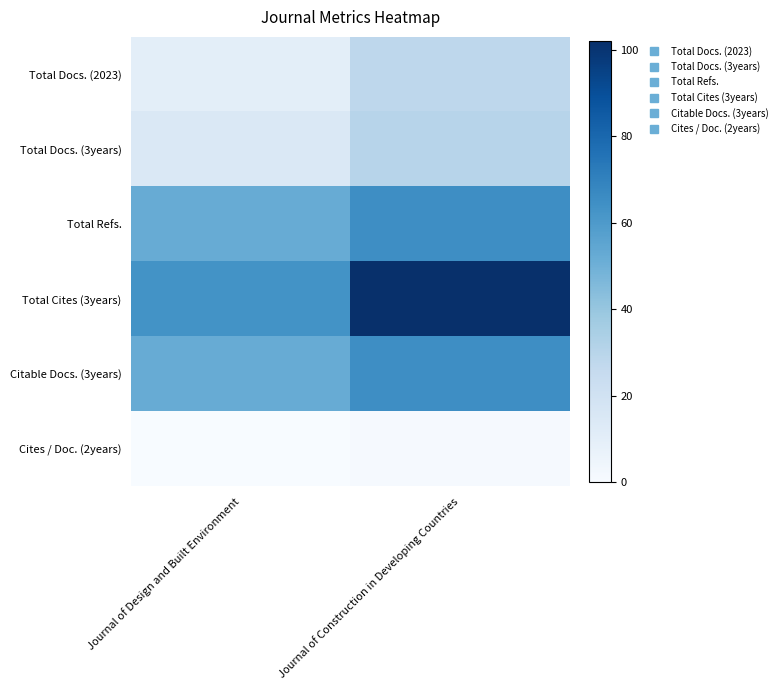

Reading right to left, transcribe all the data shown in this chart.

Total Docs. (2023): Journal of Construction in Developing Countries=28	Journal of Design and Built Environment=10
Total Docs. (3years): Journal of Construction in Developing Countries=30	Journal of Design and Built Environment=15
Total Refs.: Journal of Construction in Developing Countries=65	Journal of Design and Built Environment=52
Total Cites (3years): Journal of Construction in Developing Countries=102	Journal of Design and Built Environment=63
Citable Docs. (3years): Journal of Construction in Developing Countries=65	Journal of Design and Built Environment=52
Cites / Doc. (2years): Journal of Construction in Developing Countries=1	Journal of Design and Built Environment=0